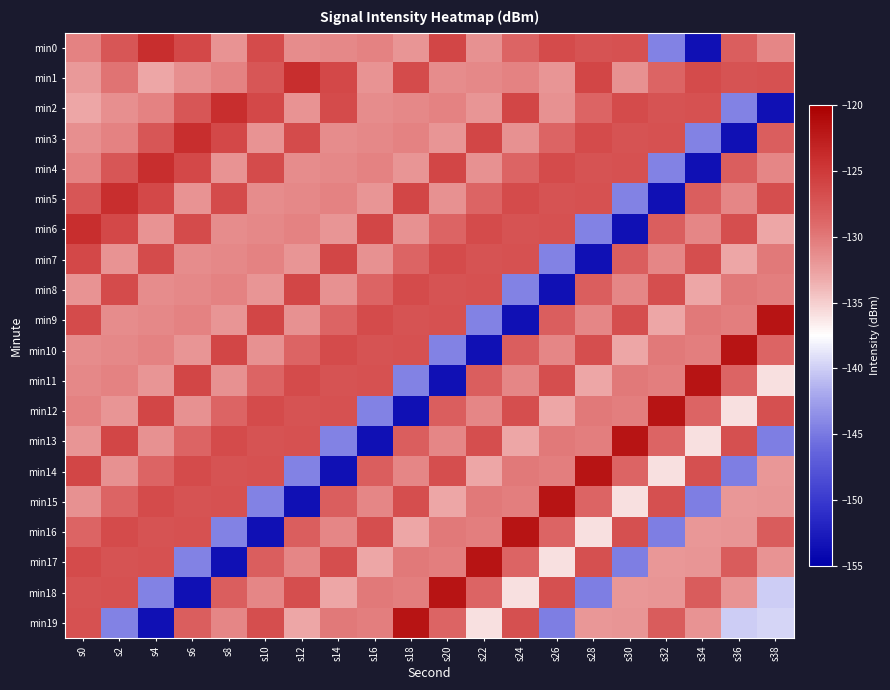

Which series has the largest total across all categories?

min1